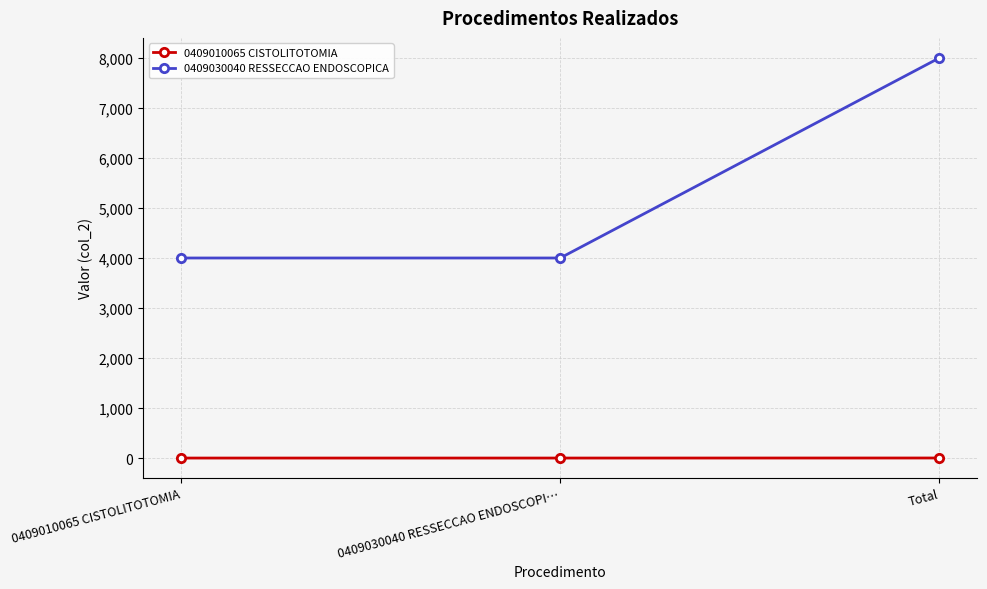

Which series has the largest range (max minus min)?

0409030040 RESSECCAO ENDOSCOPICA